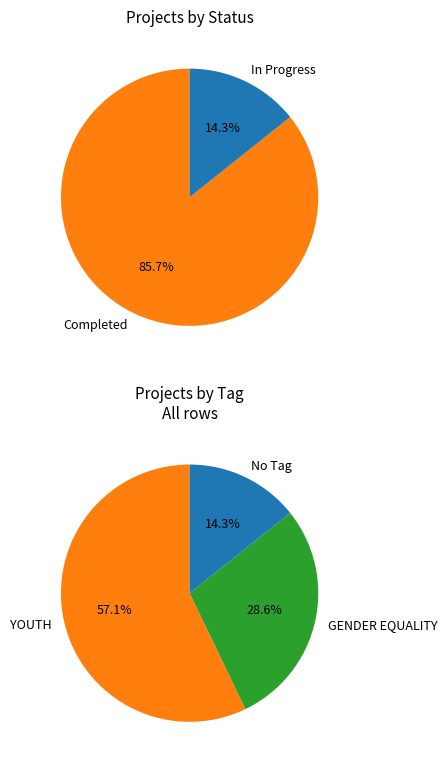

True or false: Professional capacity building accounts for 25% of the total.

False